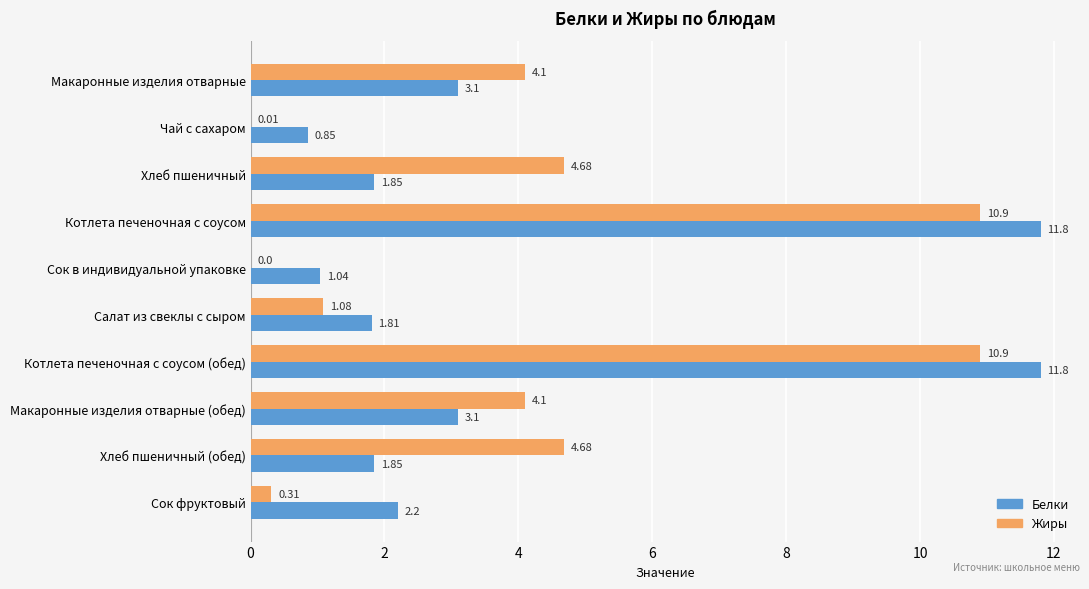

What is the sum of the Белки values at Макаронные изделия отварные (обед) and Сок фруктовый?

5.3